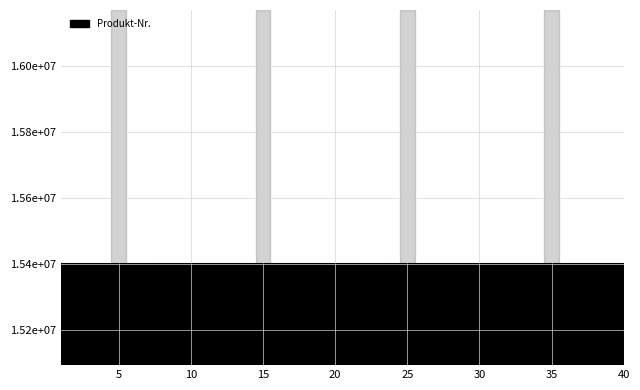

Does the chart display data point markers on the line(s)?

No